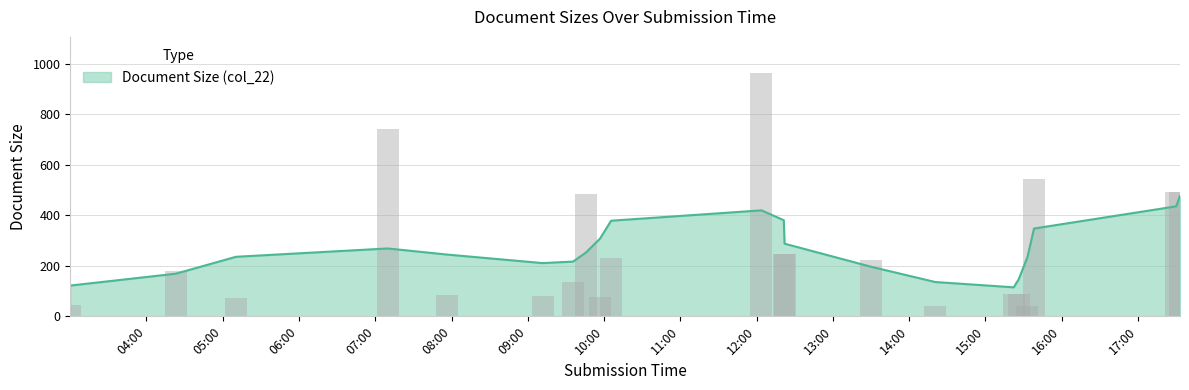

What is the lowest value of the Document Size (col_22) series?

115